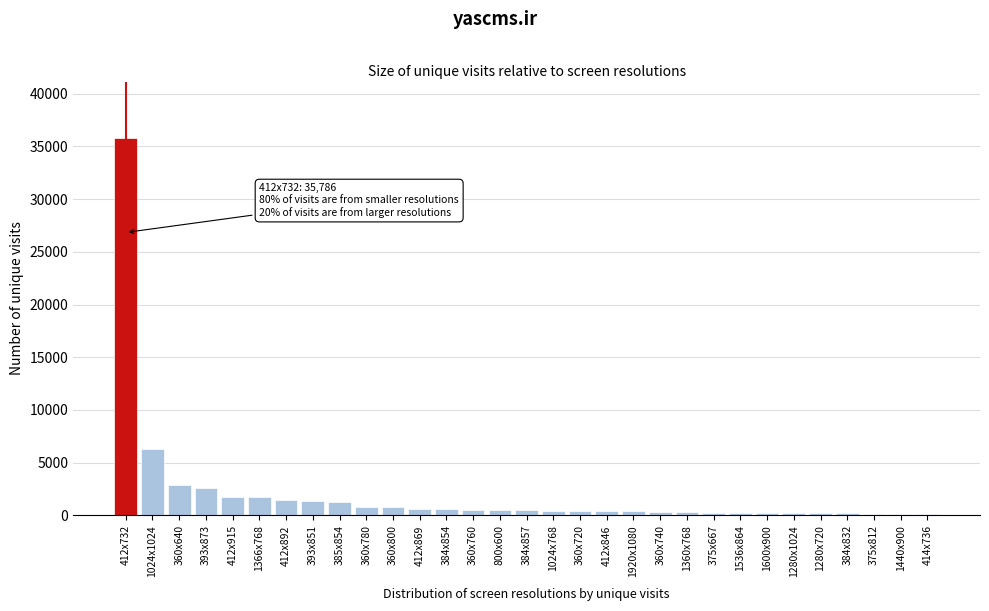

What is the difference between the maximum and minimum values?

35644